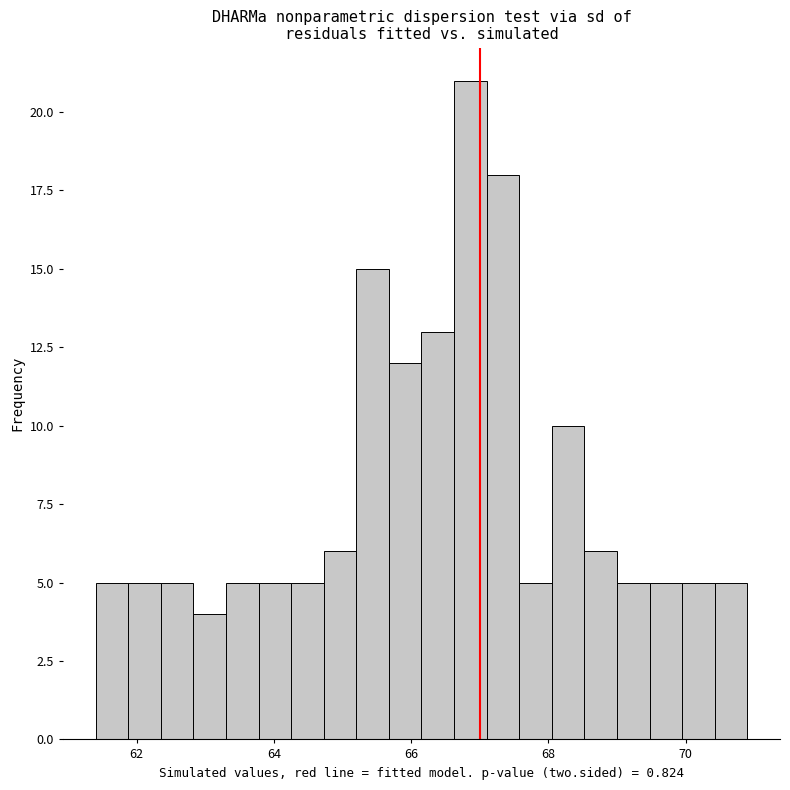

Read against the x-axis, roughly where is the centre of the tallest bar?

66.8